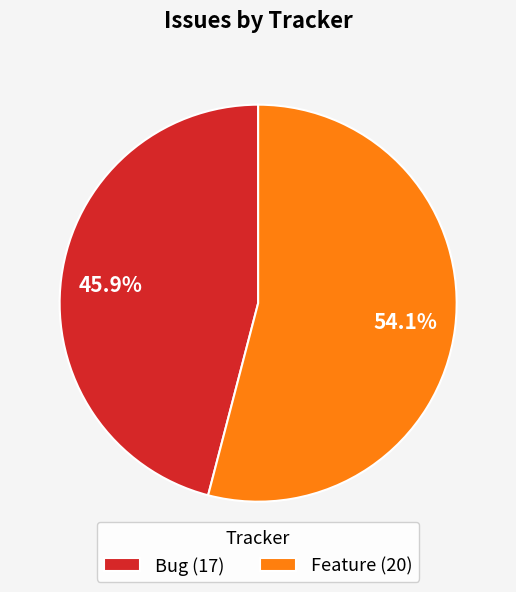

How many slices are in this pie chart?

2